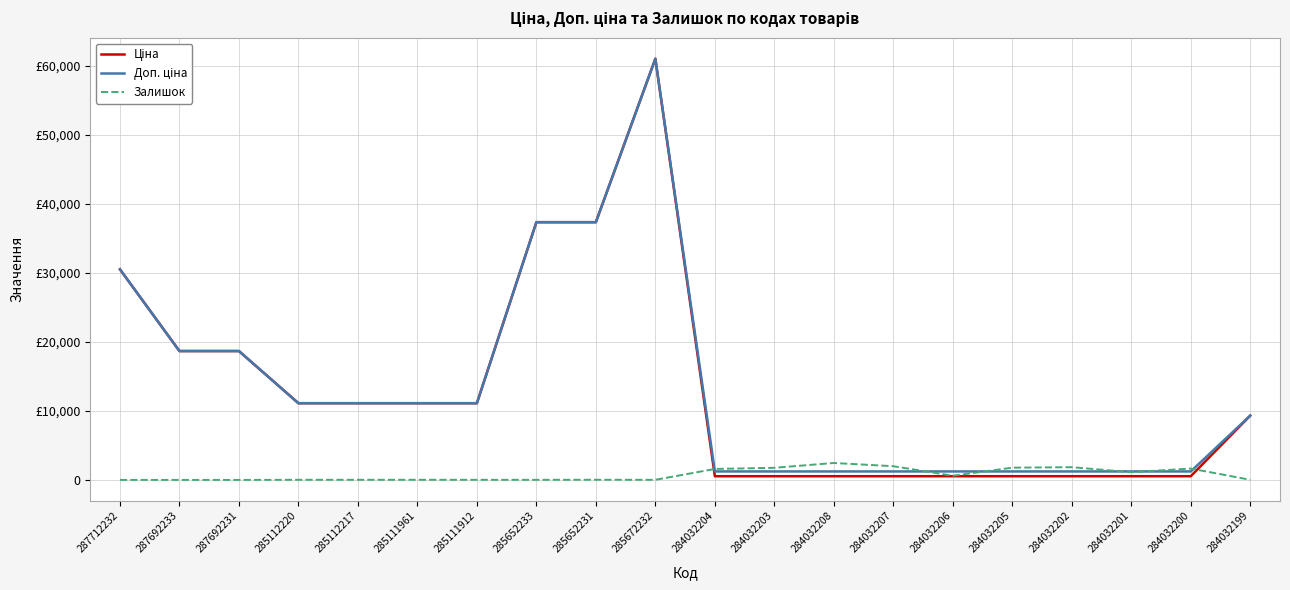

What is the lowest value of the Ціна series?

535.4